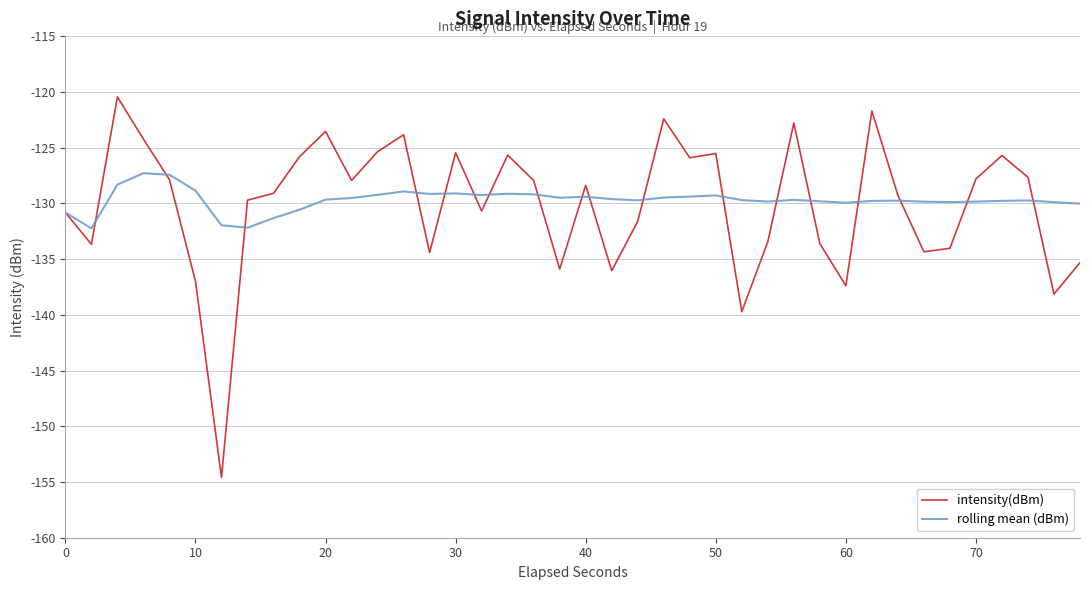

What is the difference between the maximum and second lowest values in the rolling mean (dBm) series?

4.9